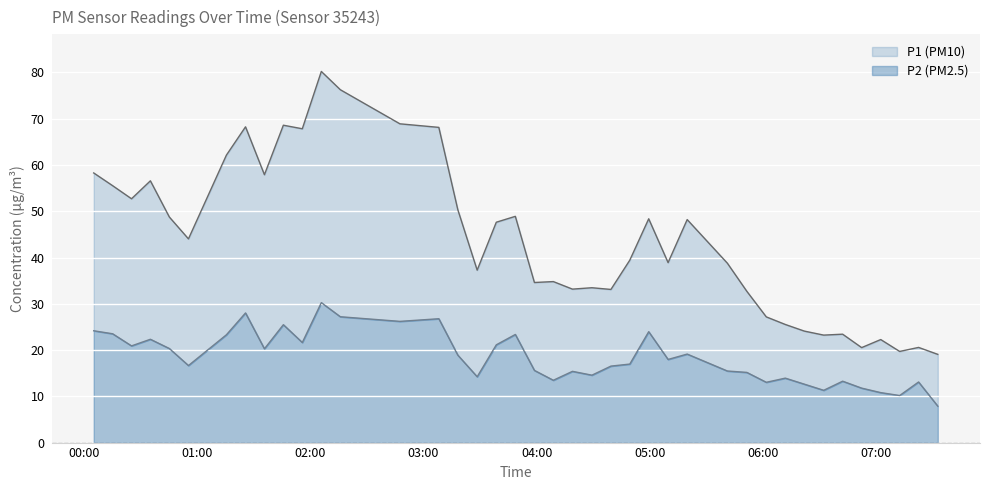

At how many categories does at least one series exceed 61?

8